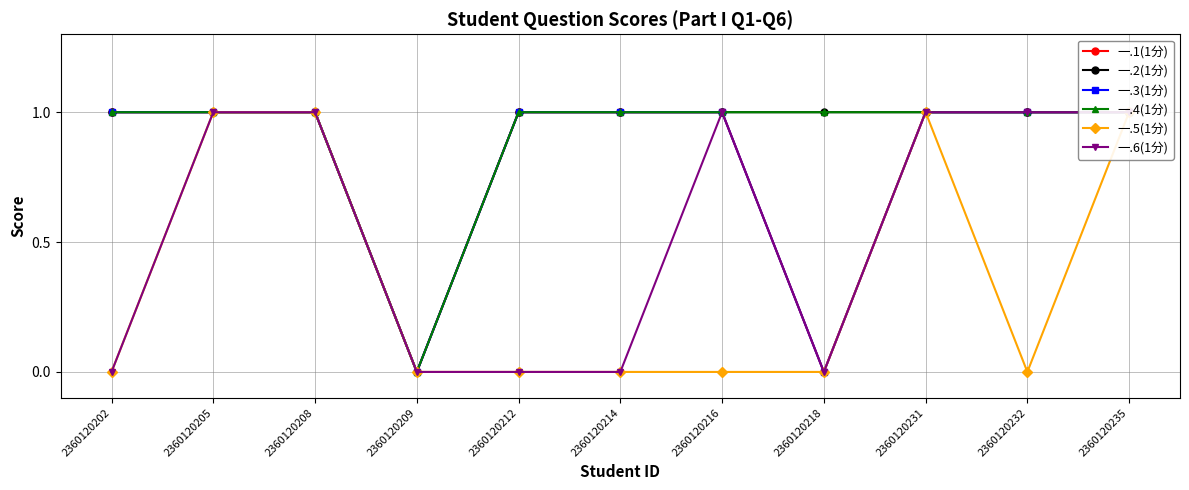

What is the highest value of the 一.1(1分) series?

1